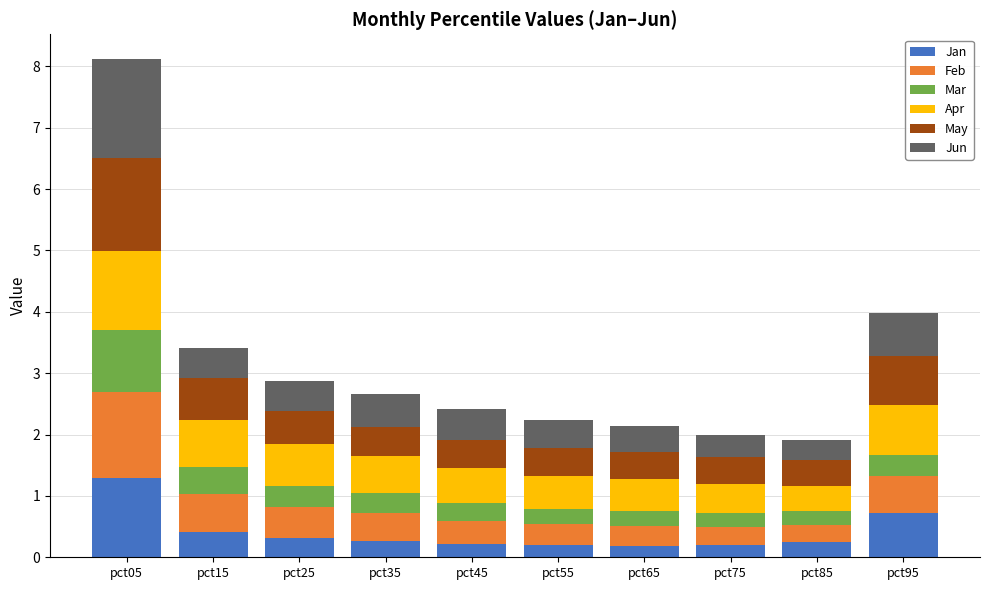

What is the highest value of the Jan series?

1.3